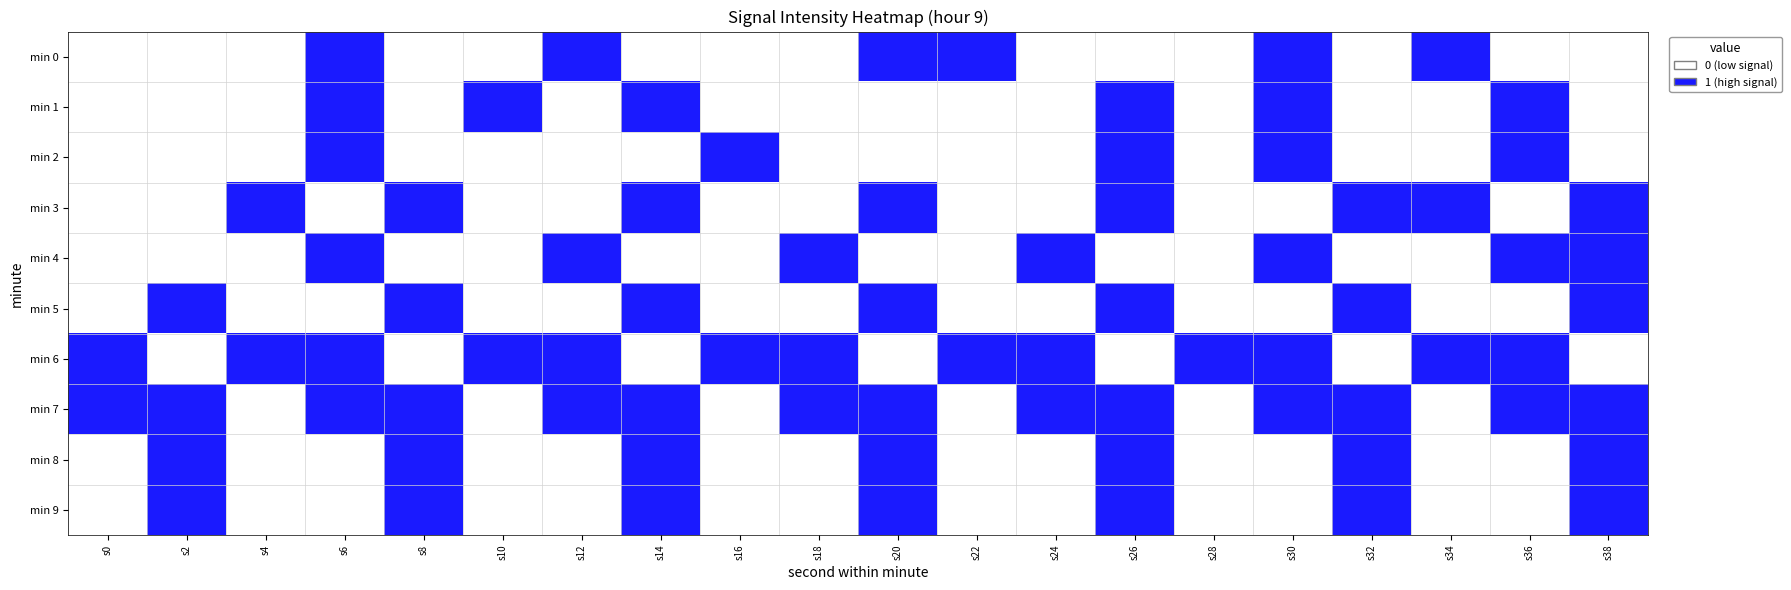

At how many categories does at least one series exceed 0?

20